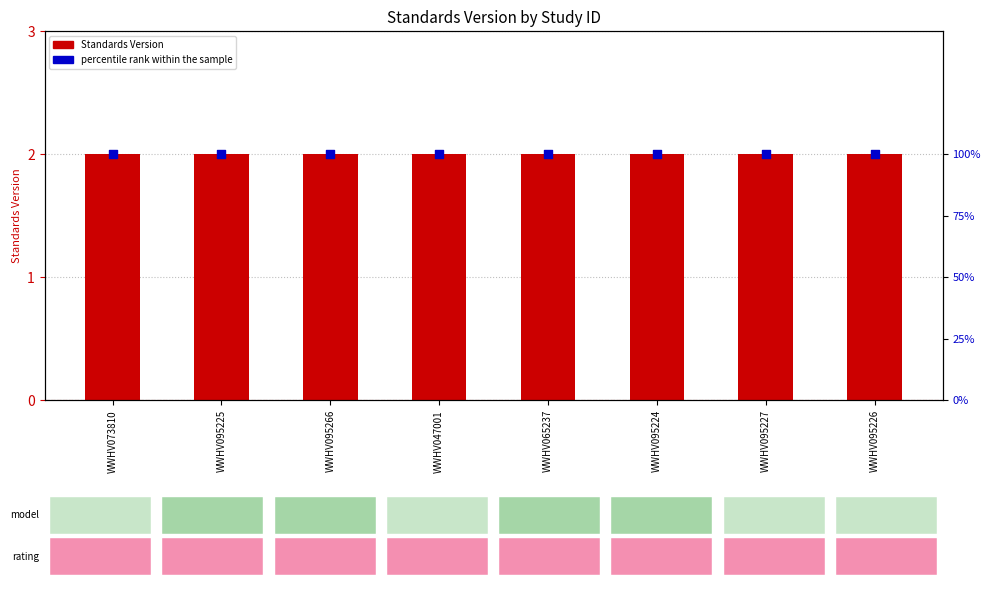

Which series contains the lowest Y value?

Standards Version